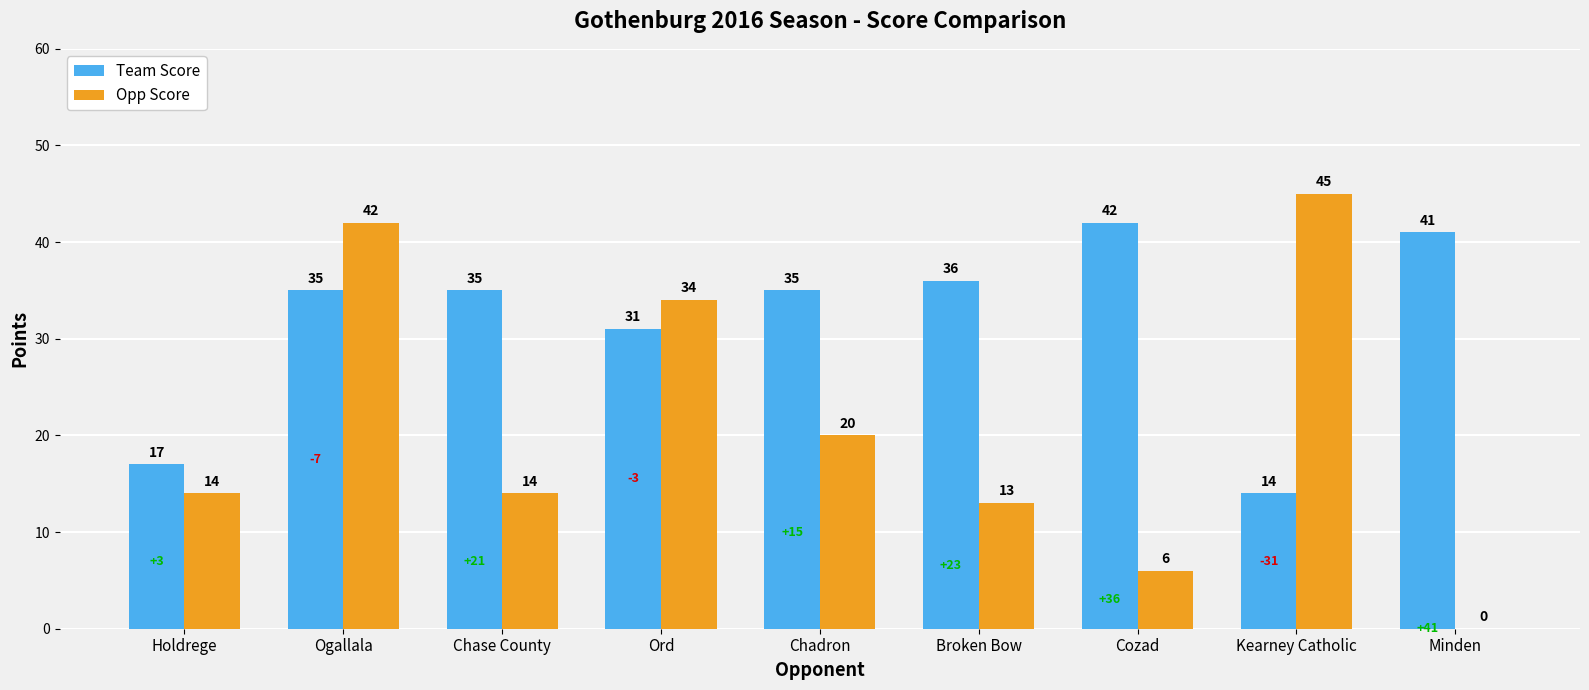

Which series has the widest spread of values?

Opp Score